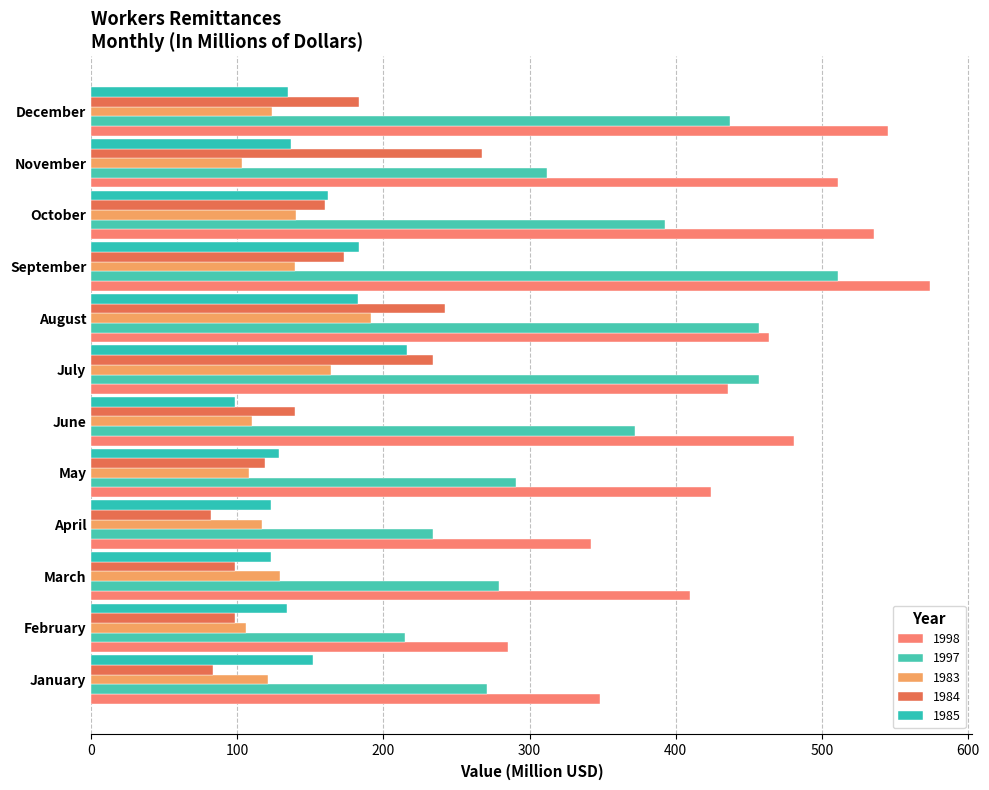

How many distinct data groups are displayed?

5